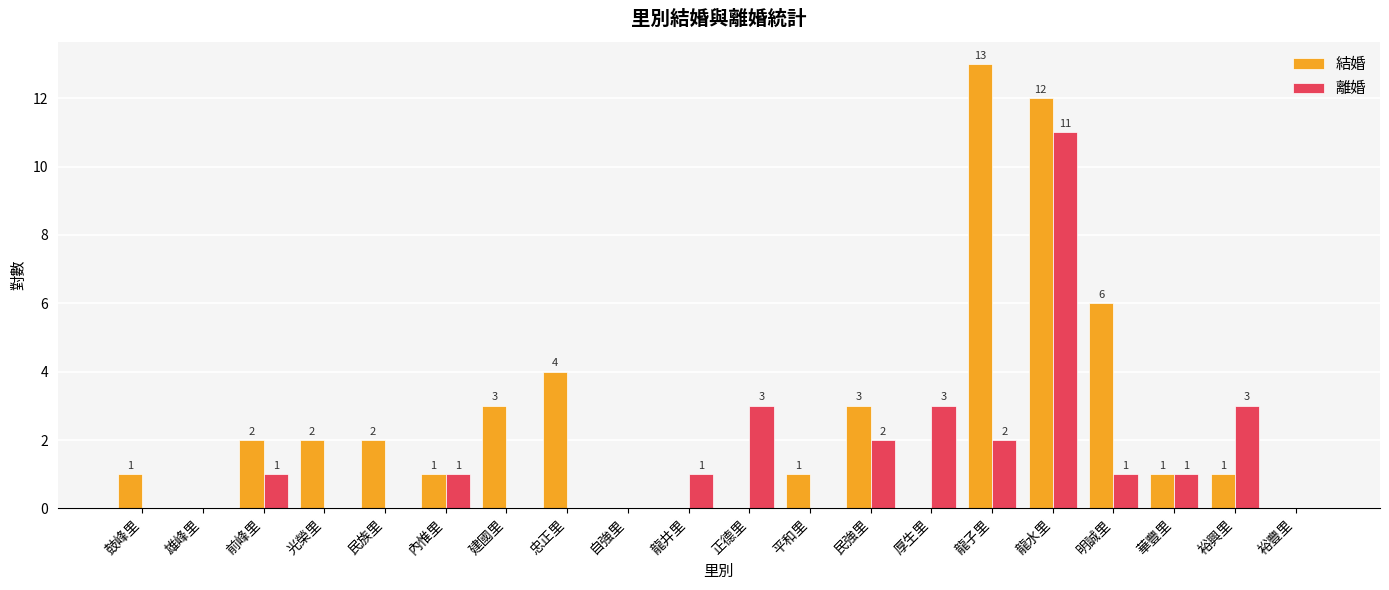

What is the approximate value of 離婚 at 龍水里, to the nearest 10?

10